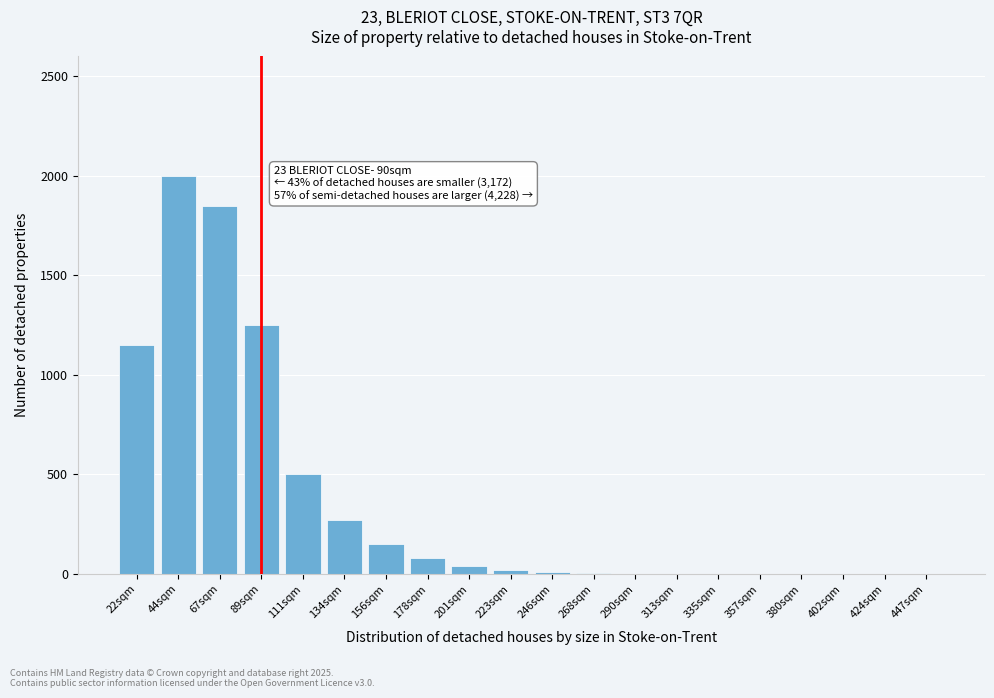

Is it true that the value at 89sqm is 1250?

True